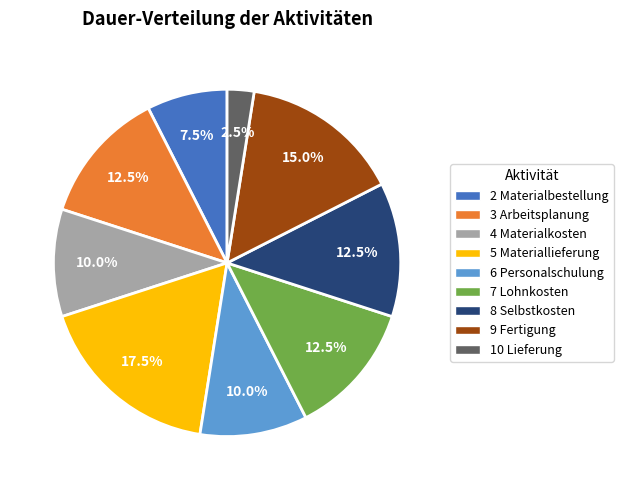

How many slices are in this pie chart?

9